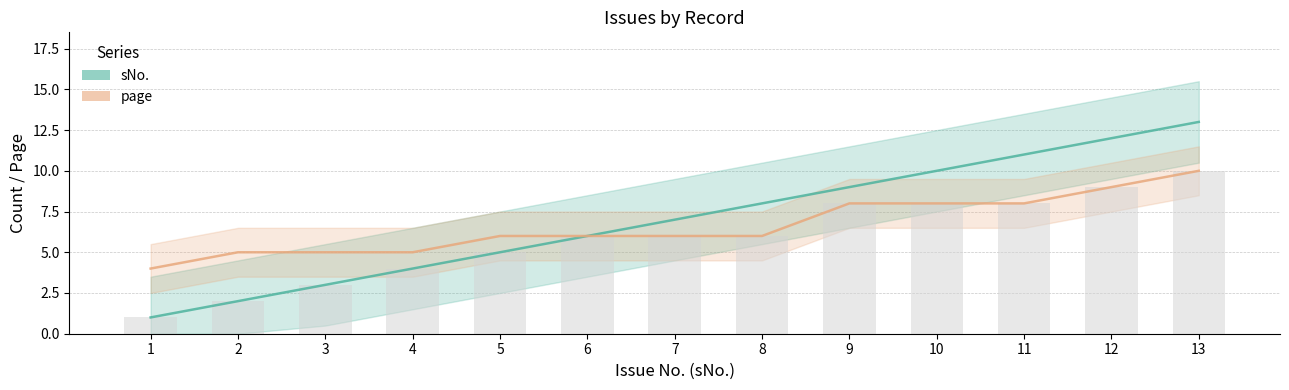

At which label does page first exceed 6?

9